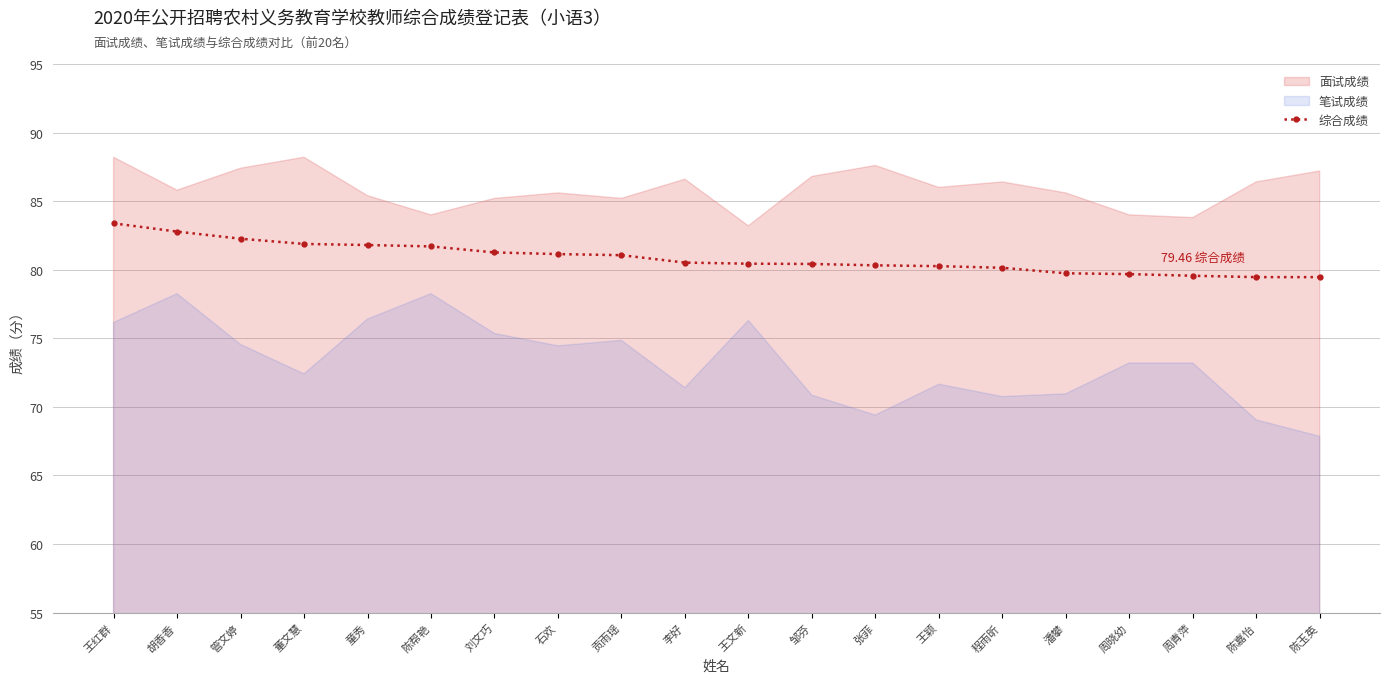

True or false: the data shows 109.8 at 刘文巧.

False